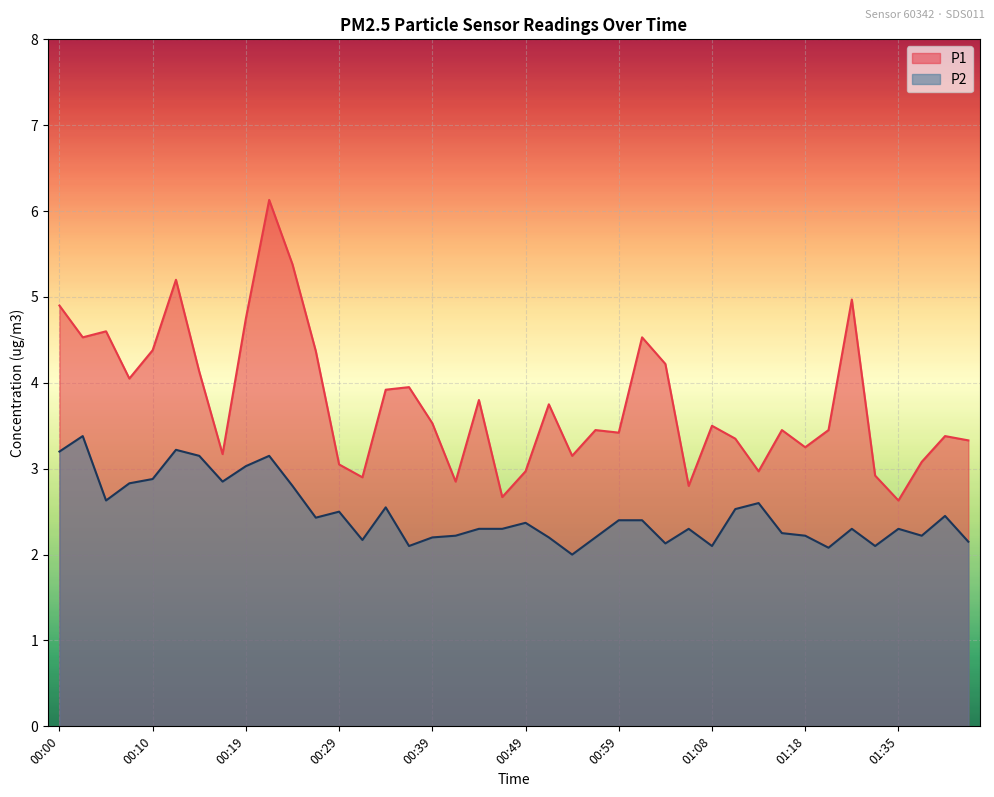

What is the label of the 5th point from the right?

01:32